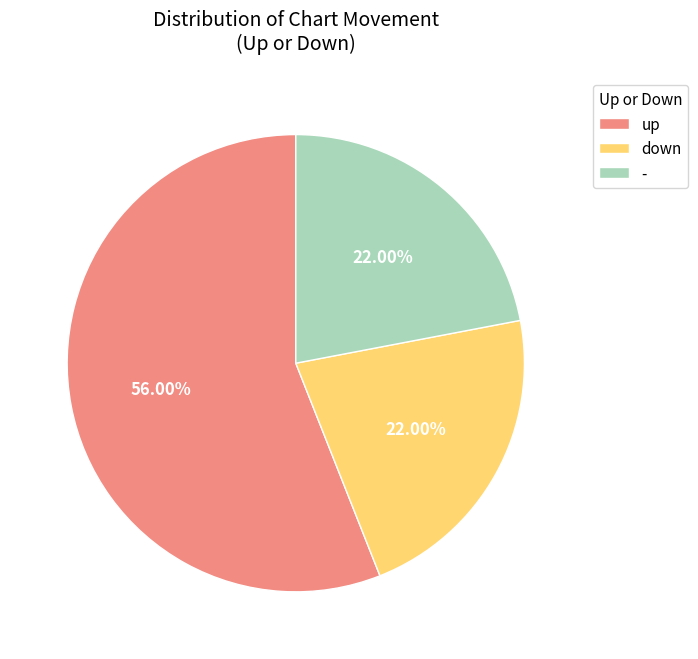

True or false: up accounts for 56% of the total.

True